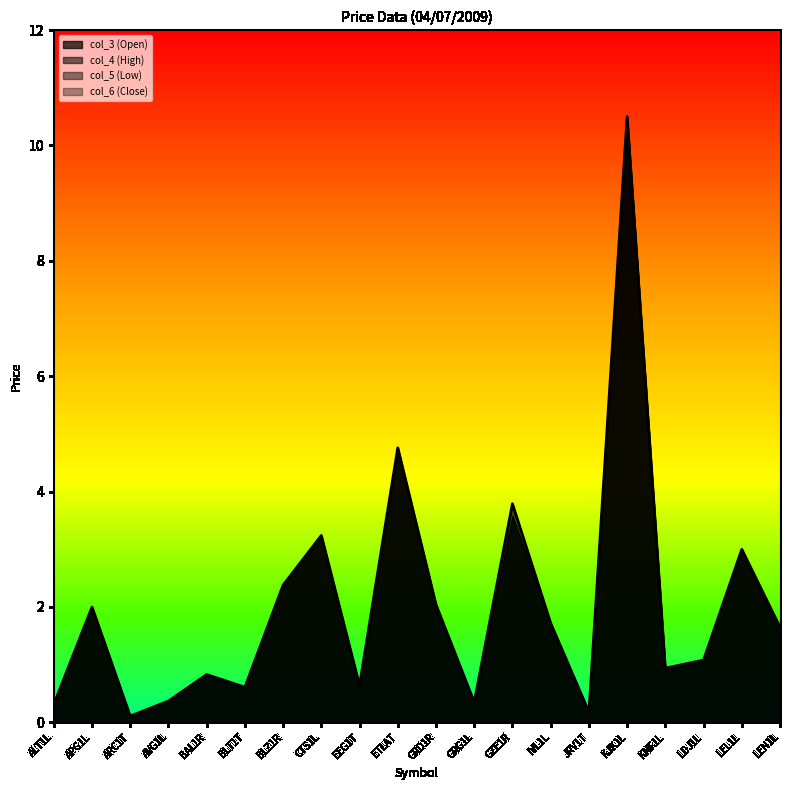

At which label does col_4 (High) reach its minimum?

ARC1T